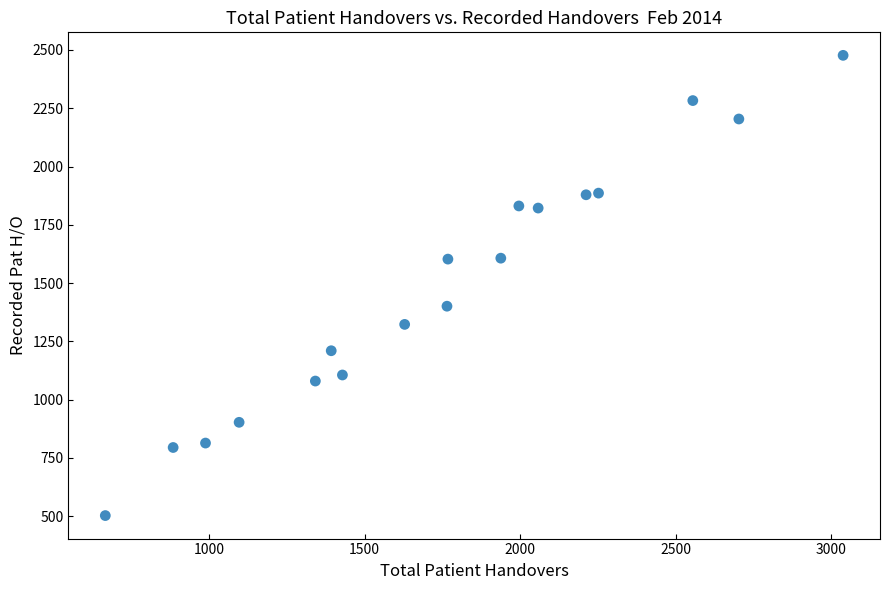

What Y value in the scatter plot is closest to 1490?

1401